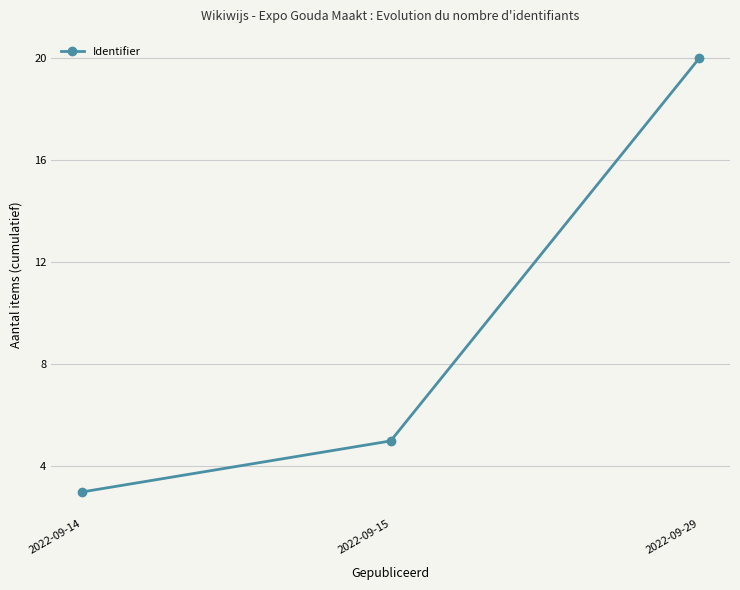

How many values are below 5?

1